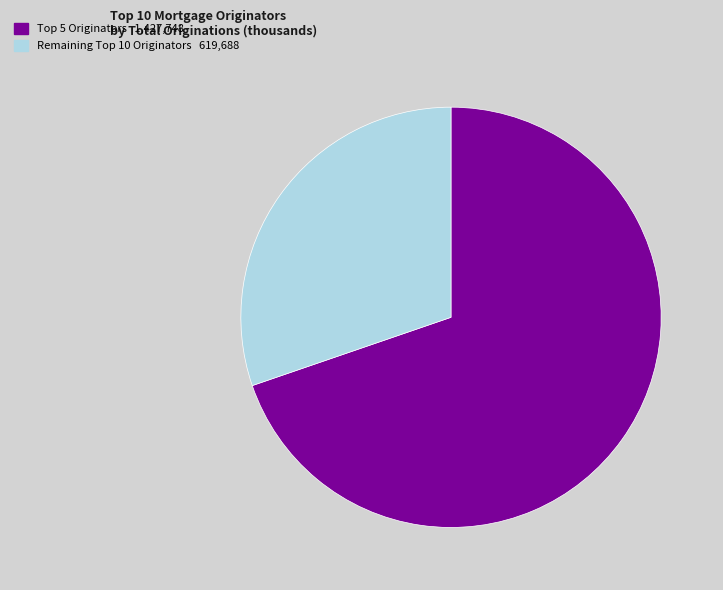

Is there a majority slice in this chart?

Yes